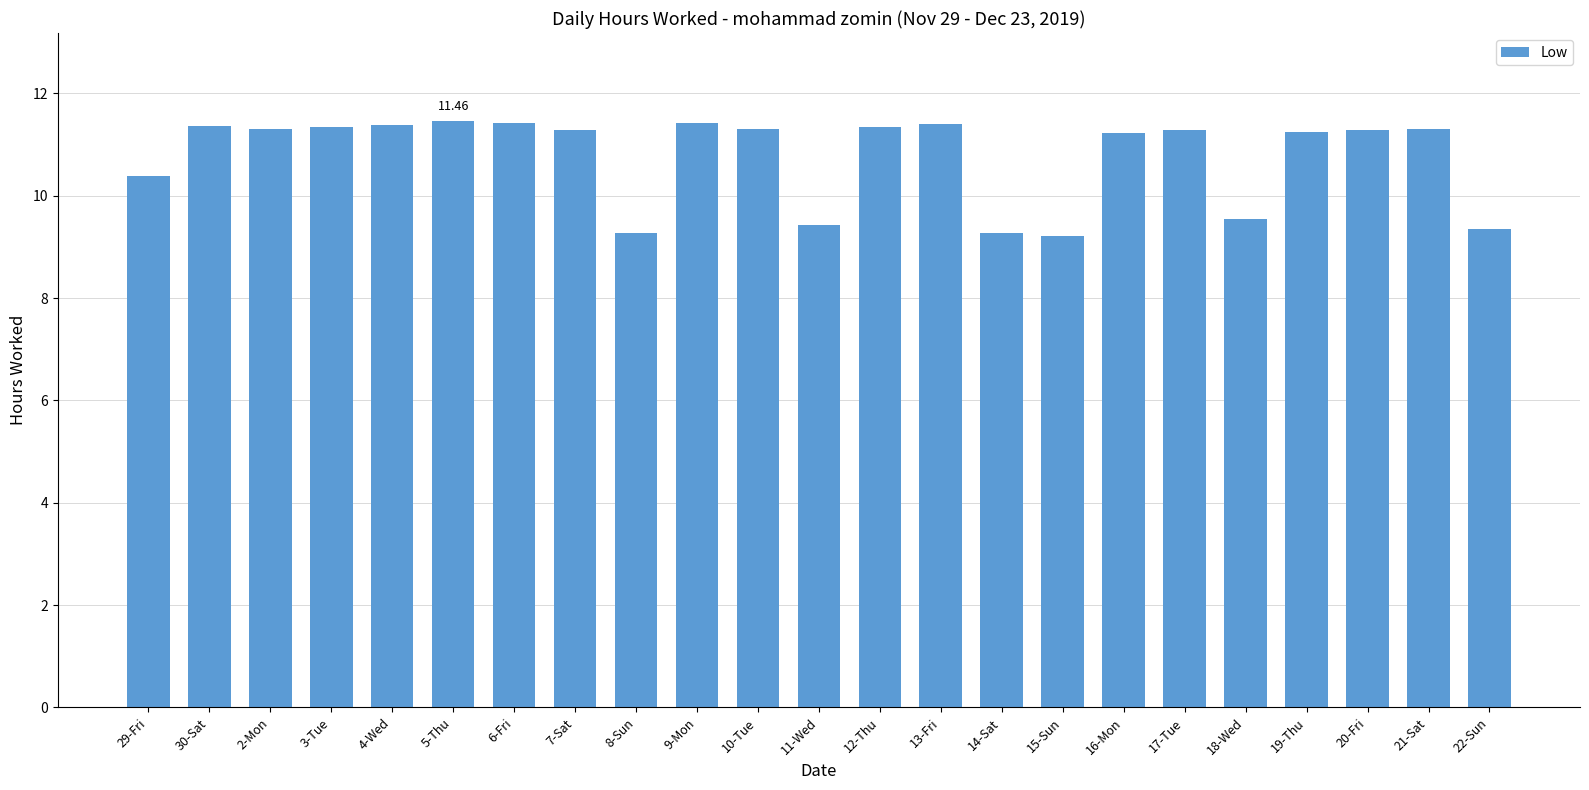

What is the change in value from 5-Thu to 8-Sun?

-2.2